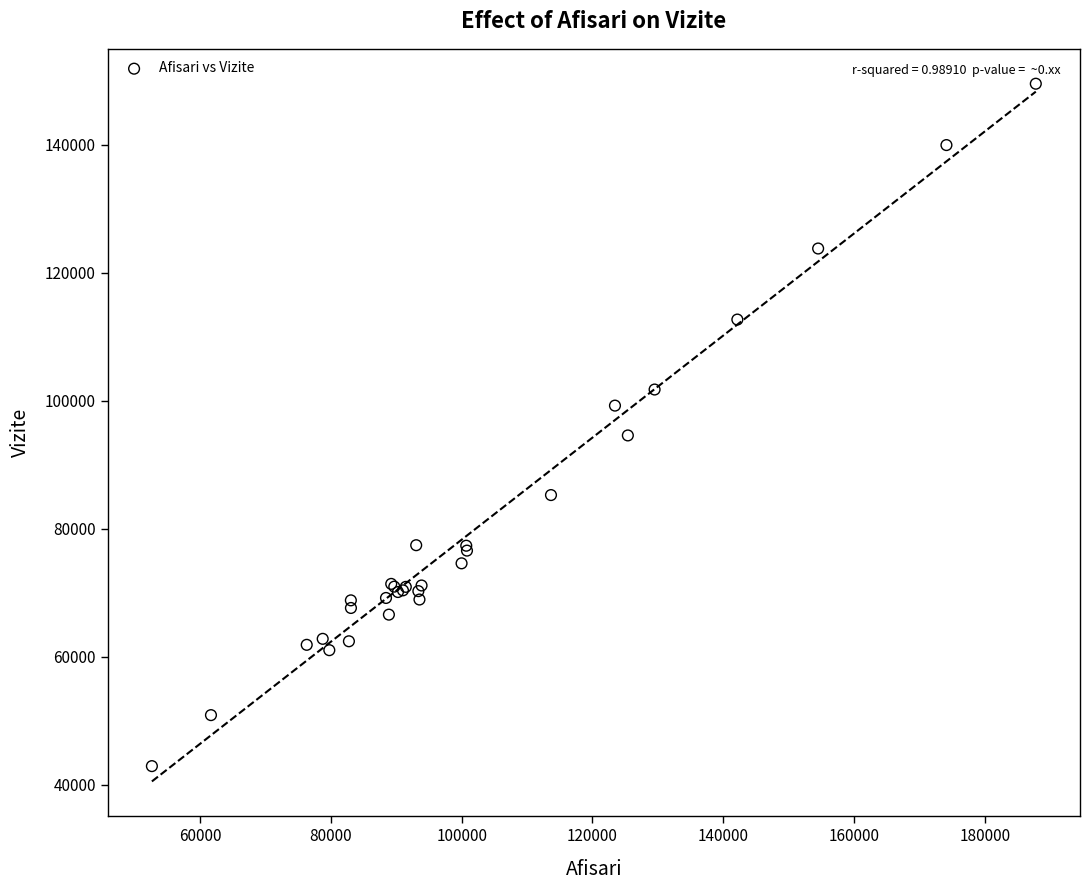

What Y value in the scatter plot is closest to 96231?

94588